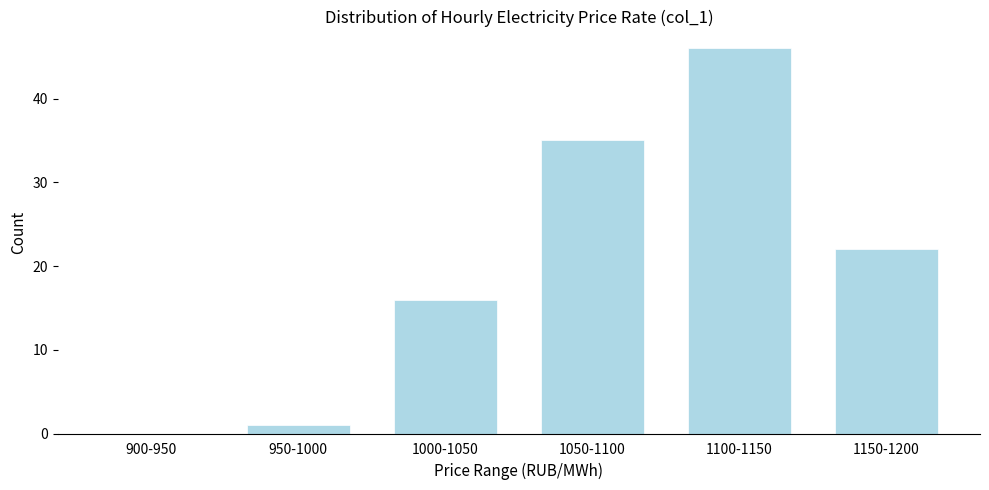

Reading left to right, list all the values displayed in this chart.

900-950=0	950-1000=1	1000-1050=16	1050-1100=35	1100-1150=46	1150-1200=22